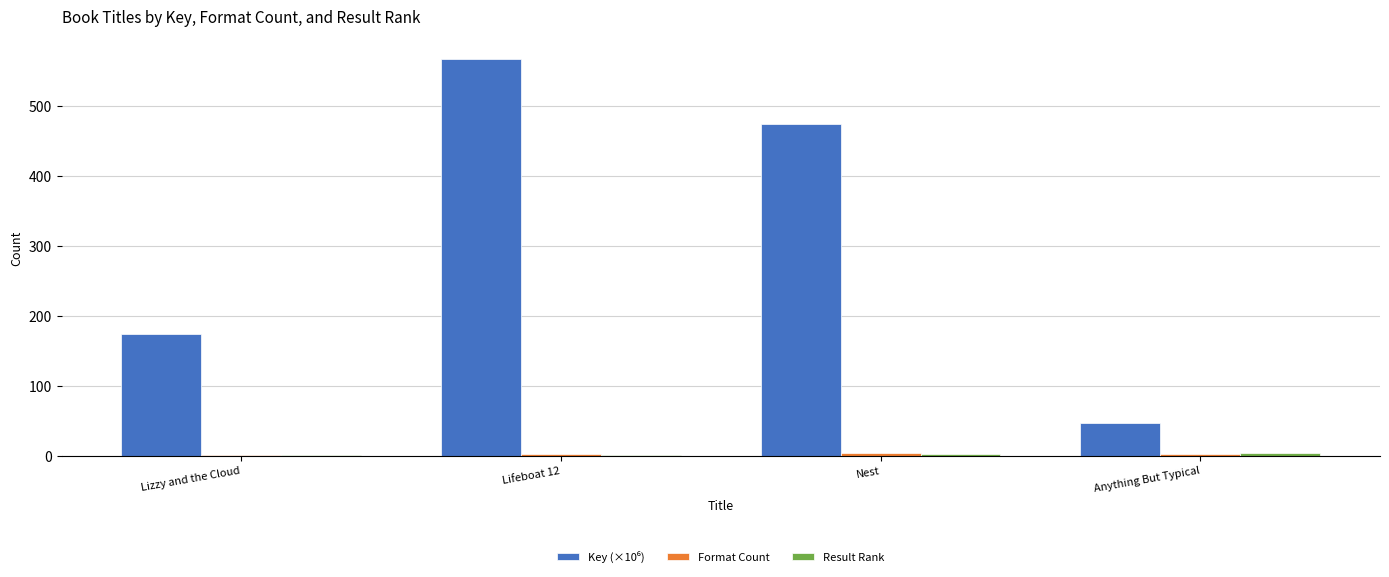

What is the maximum value shown in the chart?

567.3